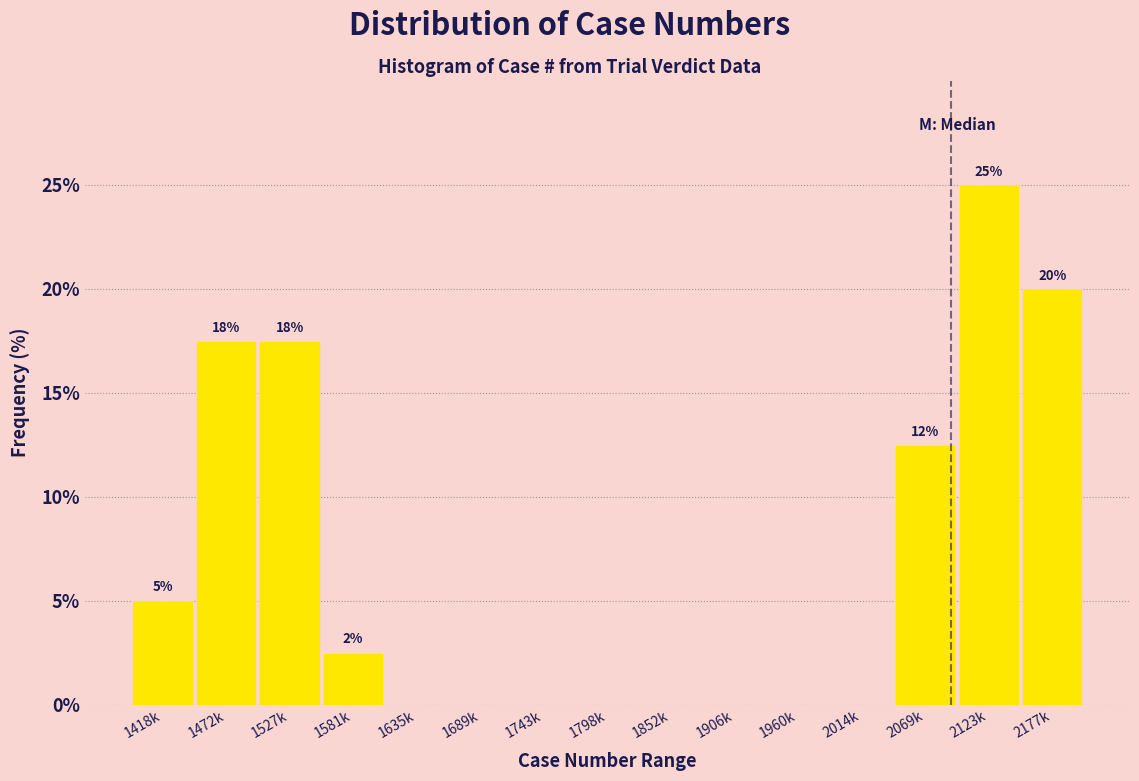

Reading left to right, transcribe all the data shown in this chart.

1418k=5.0	1472k=17.5	1527k=17.5	1581k=2.5	1635k=0.0	1689k=0.0	1743k=0.0	1798k=0.0	1852k=0.0	1906k=0.0	1960k=0.0	2014k=0.0	2069k=12.5	2123k=25.0	2177k=20.0